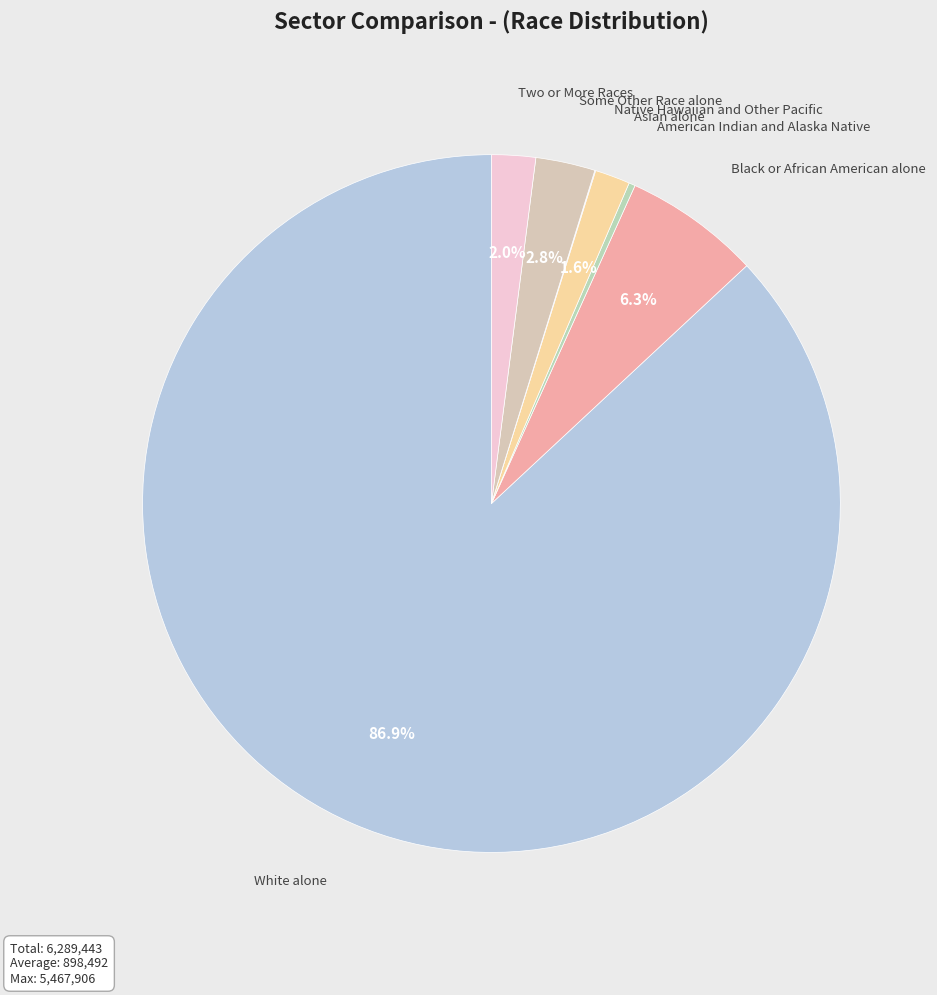

True or false: White alone accounts for 87% of the total.

True